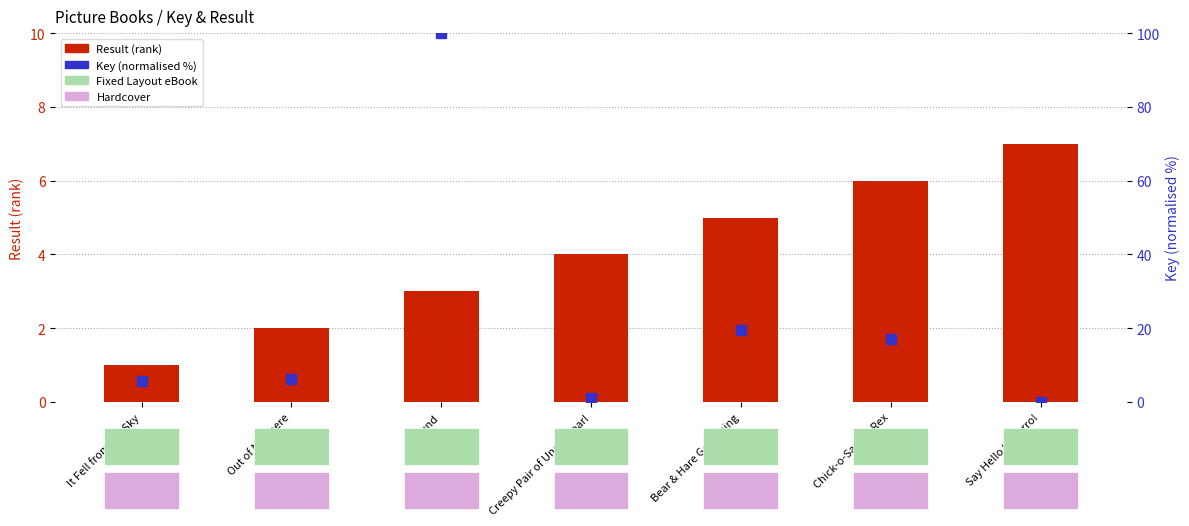

Which has a higher value, Out of Nowhere or Found?

Found